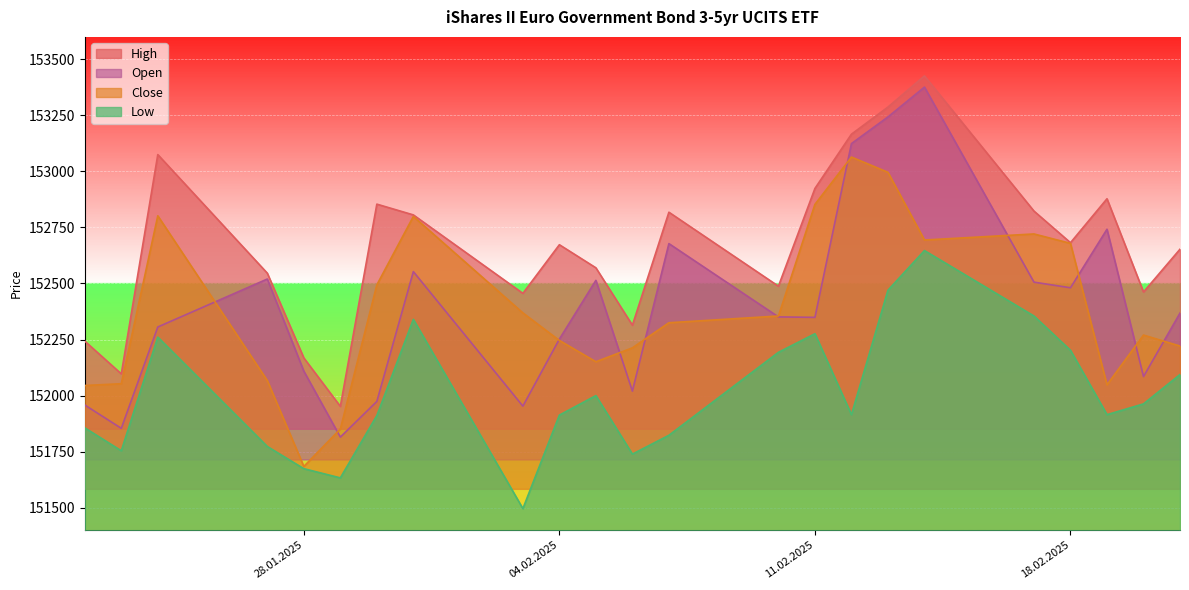

What is the label of the 20th point from the left?

18.02.2025